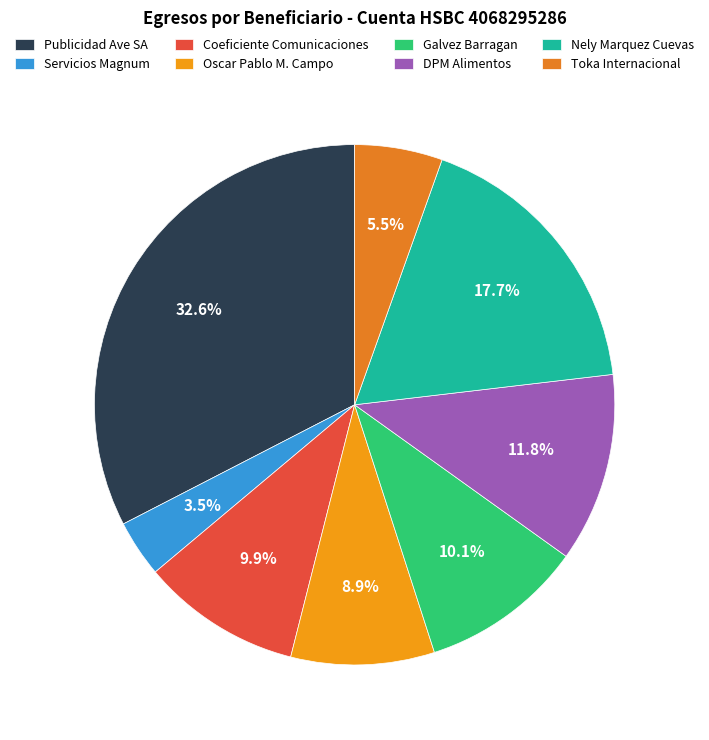

Rank the categories by value from lowest to highest.

SERVICIOS Y CONSULTORIA MAGNUM, TOKA INTERNACIONAL SAPI DE CV, OSCAR PABLO MARTIN DEL CAMPO, COEFICIENTE COMUNICACIONES SA DE CV, FLORINA MARGARITA GALVEZ BARRAGAN, DPM ALIMENTOS PROTEICOS, NELY JUDITH MARQUEZ CUEVAS, PUBLICIDAD Y APLICACIONES AVE SA DE CV